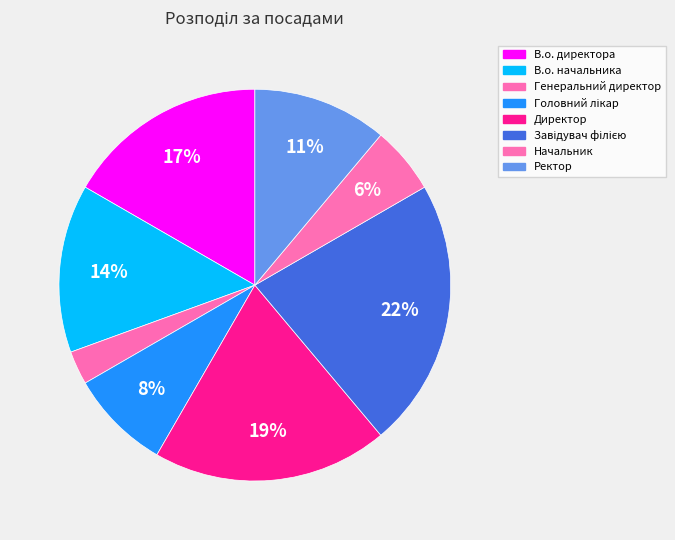

Which category has the biggest portion of the pie?

Завідувач філією